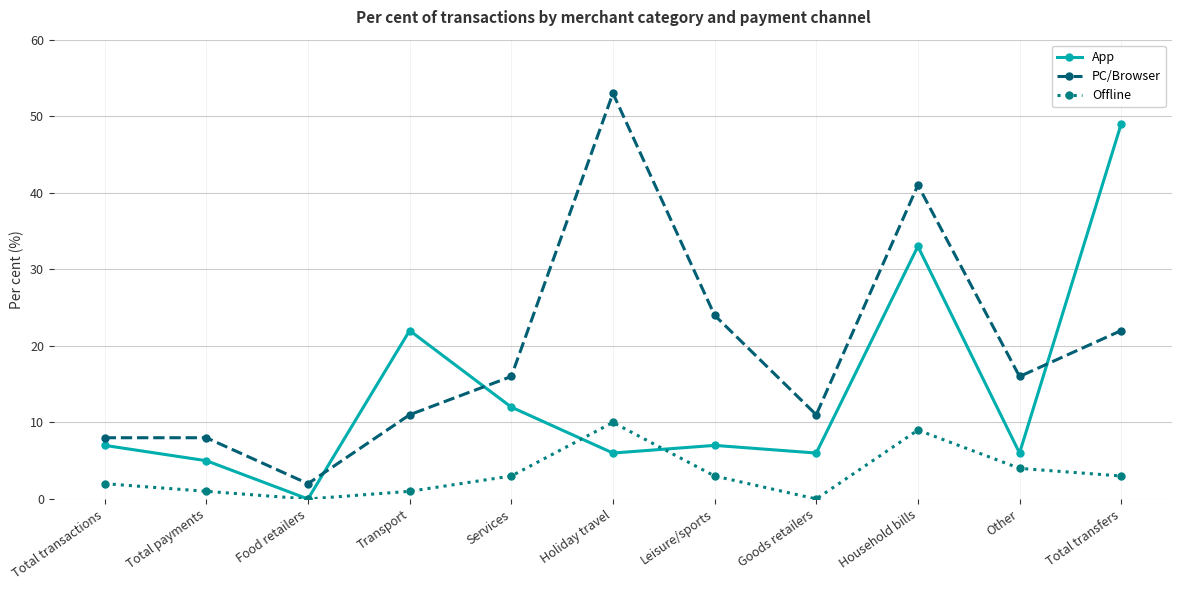

Which category has the highest value in the PC/Browser series?

Holiday travel